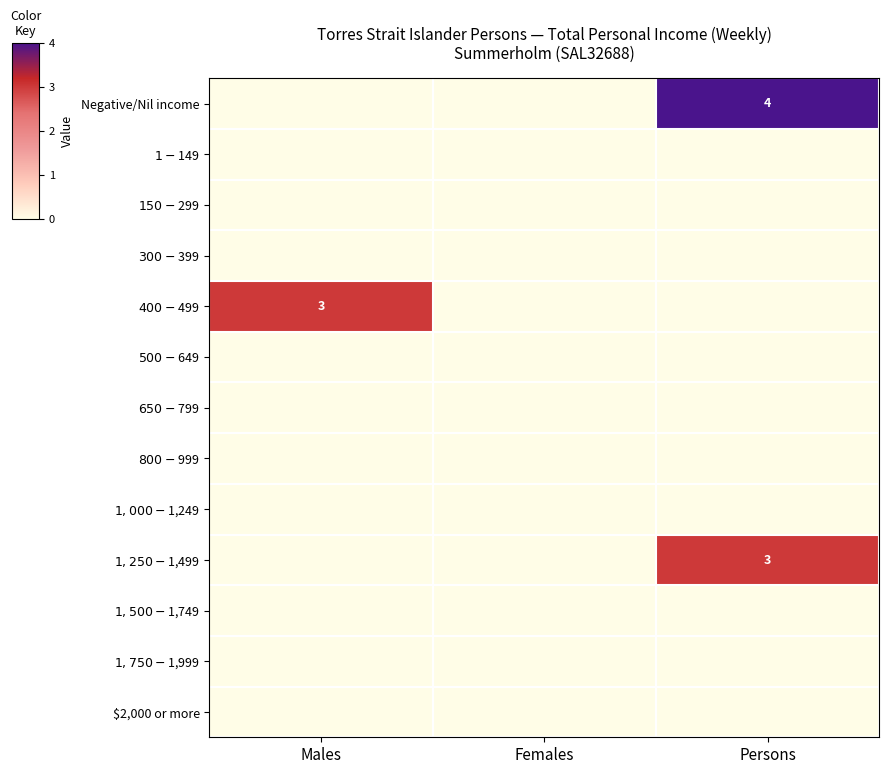

What is the total value across all series at Persons?

7